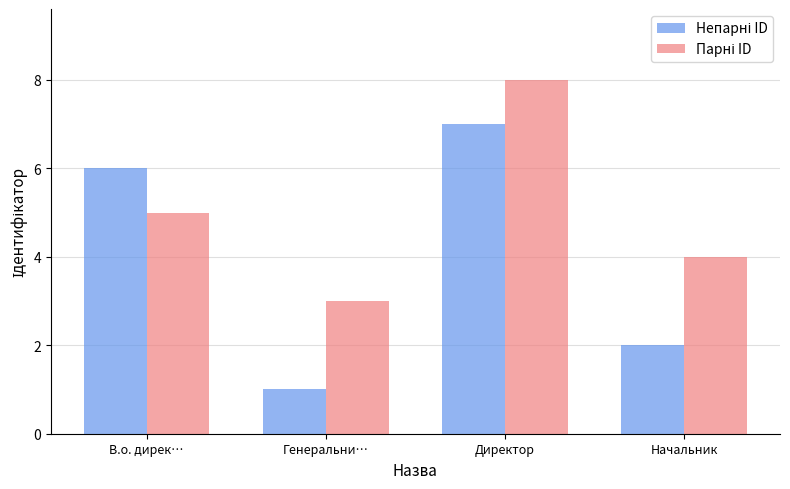

What is the total value across all series at Директор?

15